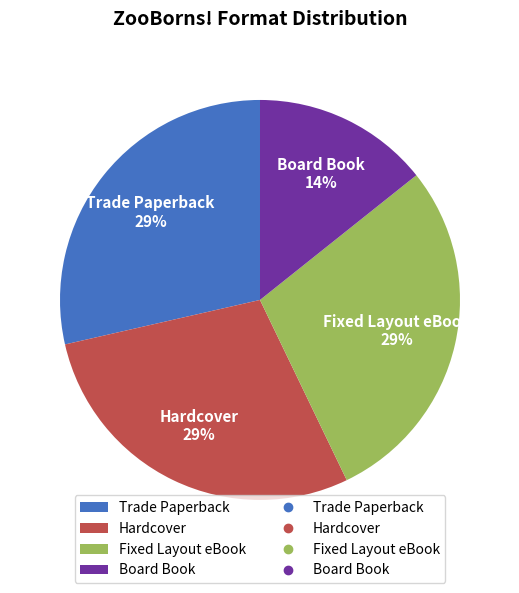

Count the number of slices in the pie.

4